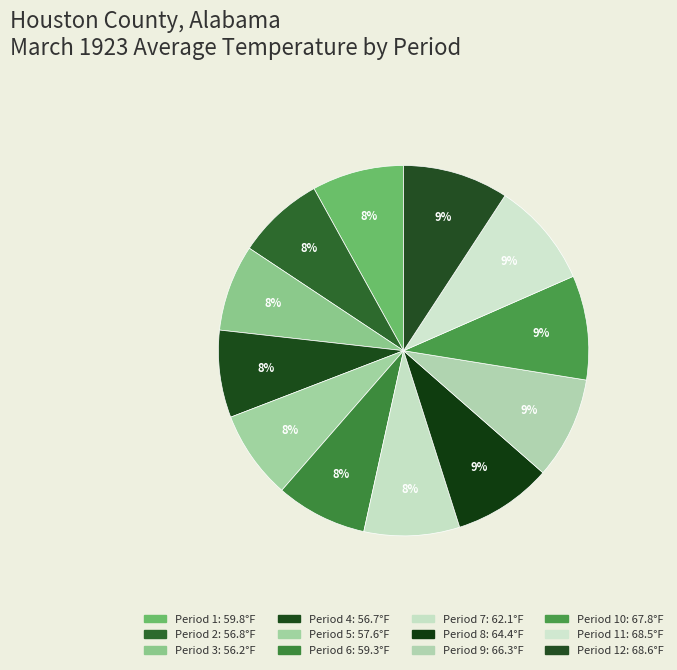

What is the smallest slice in the pie chart?

Period 3